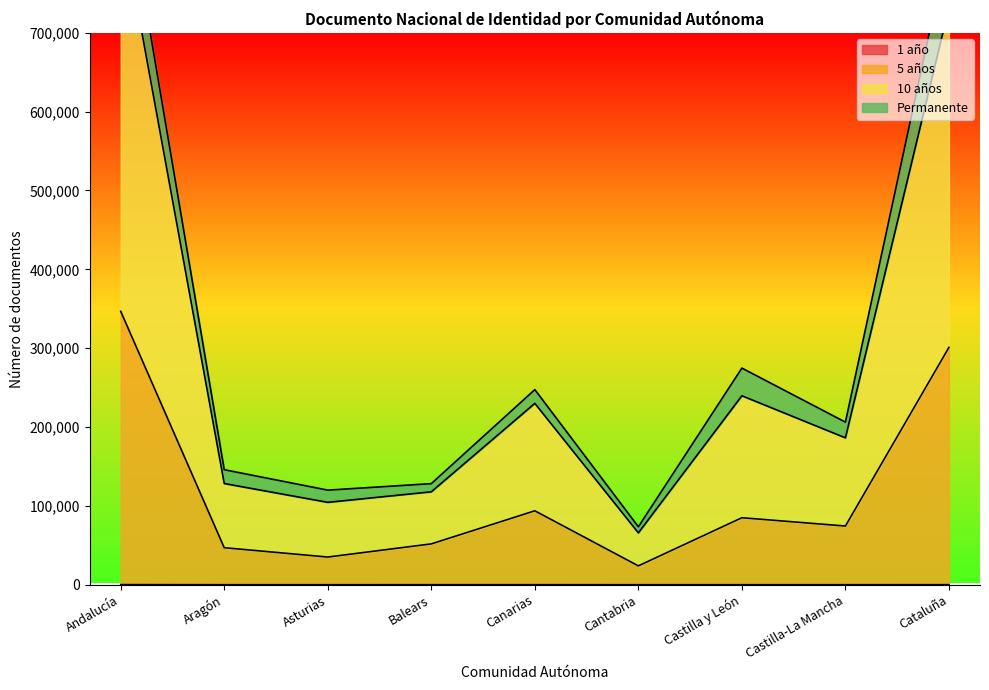

What is the maximum value for 5 años?

346754